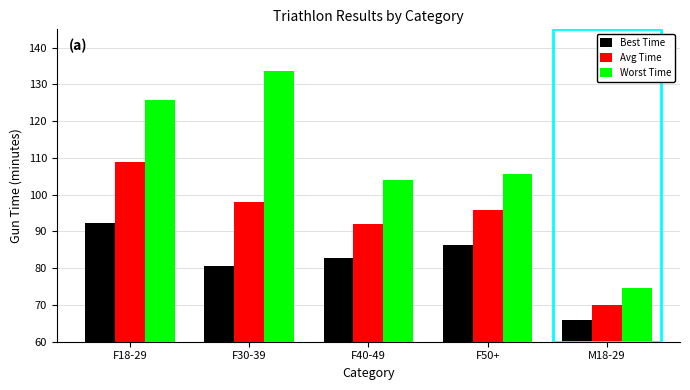

What is the total value across all series at F30-39?

312.3